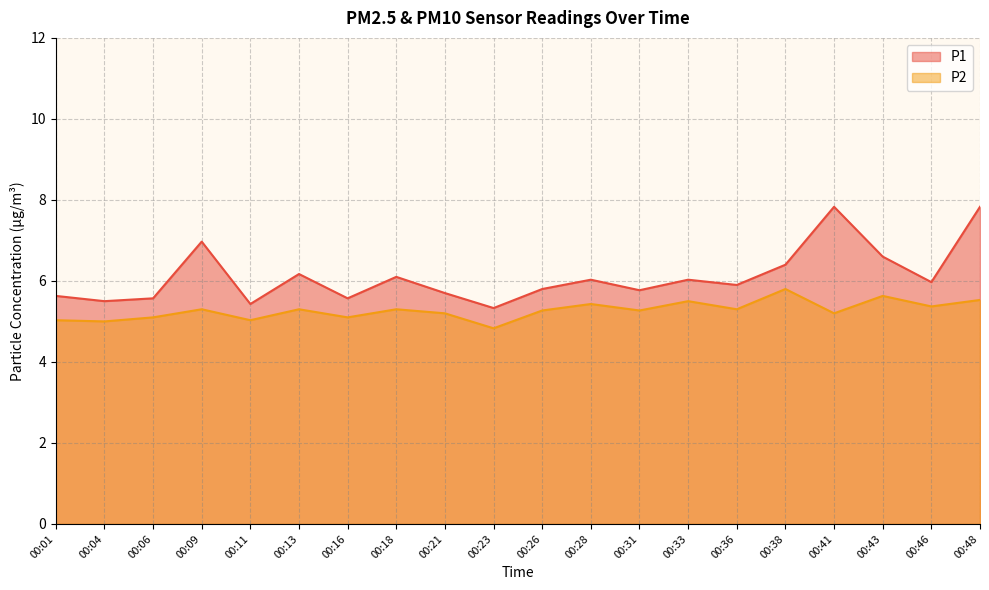

True or false: P2 has more than 0 points higher than both neighbors.

True